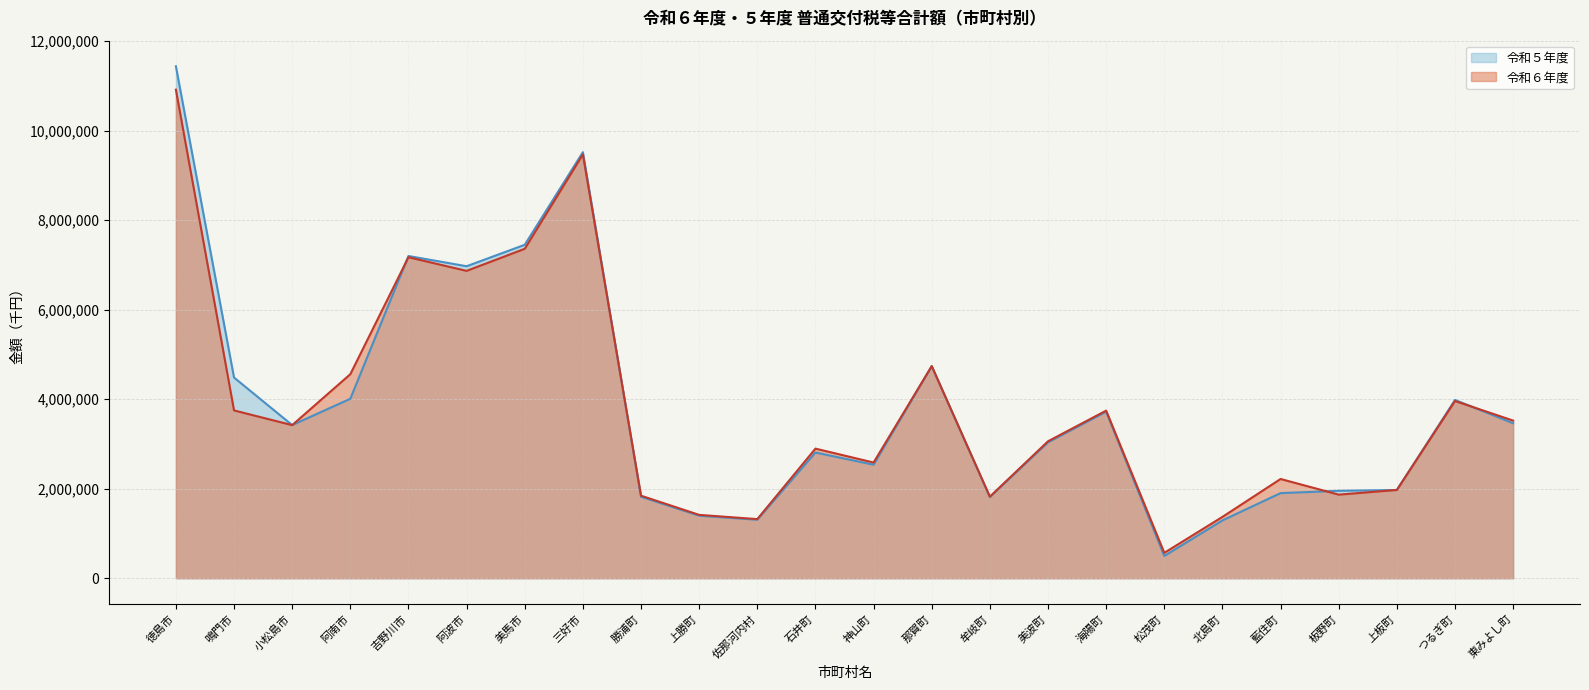

What is the value of the 令和６年度 point at the 24th from the left?

3521719